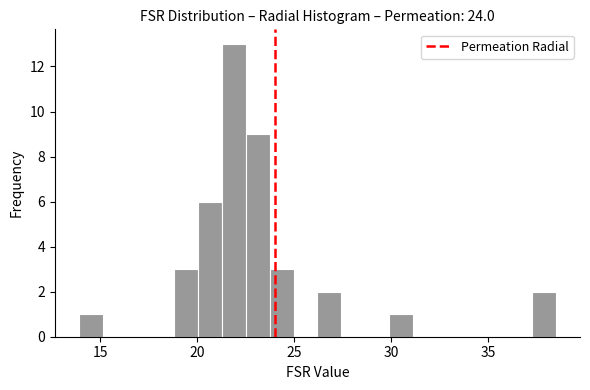

Around what value on the x-axis is the tallest bar? Give the approximate position of its centre, as read against the axis.

22.0